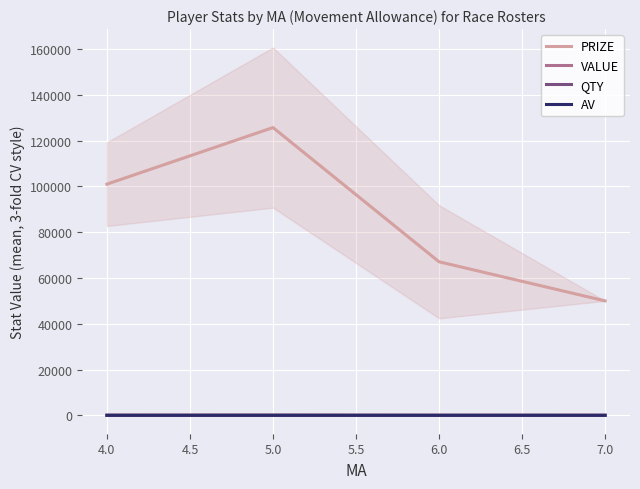

Reading left to right, what are all the values shown in this chart?

PRIZE: 101000.0	125714.3	67083.3	50000.0
VALUE: 101.0	125.7	67.1	50.0
QTY: 3.0	1.4	7.1	1.0
AV: 10.0	9.6	8.5	8.0